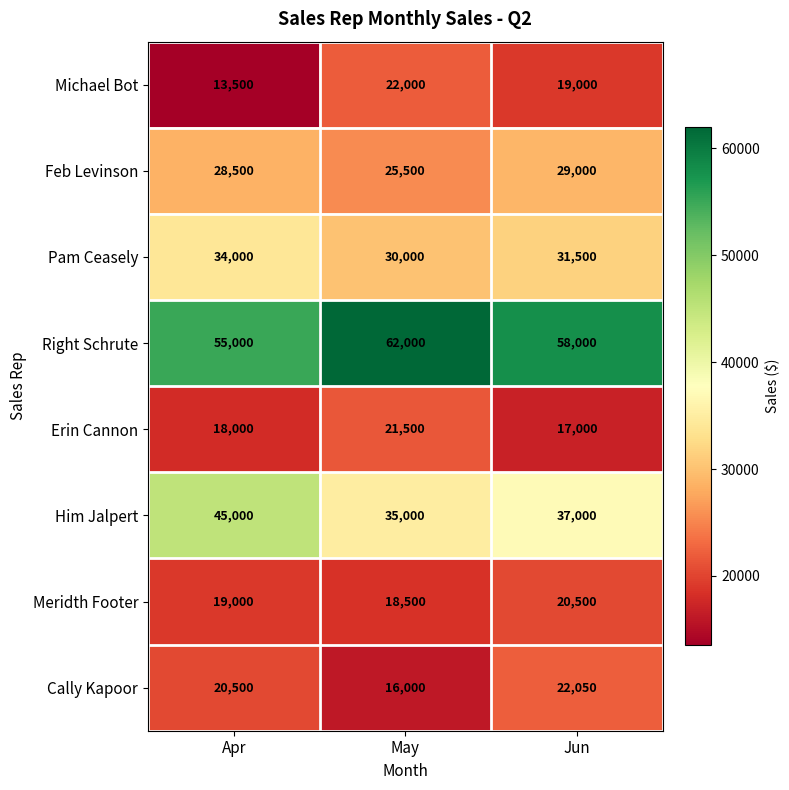

Reading left to right, transcribe all the data shown in this chart.

Michael Bot: Apr=13500	May=22000	Jun=19000
Feb Levinson: Apr=28500	May=25500	Jun=29000
Pam Ceasely: Apr=34000	May=30000	Jun=31500
Right Schrute: Apr=55000	May=62000	Jun=58000
Erin Cannon: Apr=18000	May=21500	Jun=17000
Him Jalpert: Apr=45000	May=35000	Jun=37000
Meridth Footer: Apr=19000	May=18500	Jun=20500
Cally Kapoor: Apr=20500	May=16000	Jun=22050